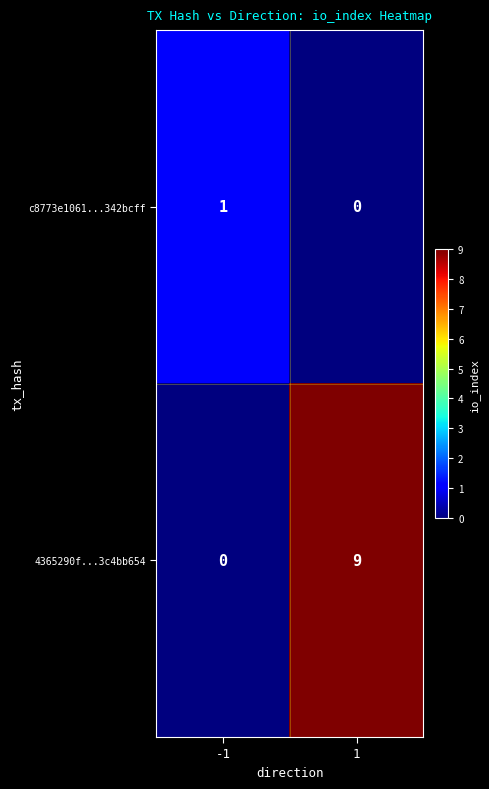

True or false: 4365290f...3c4bb654 has a value of 3 at -1.

False